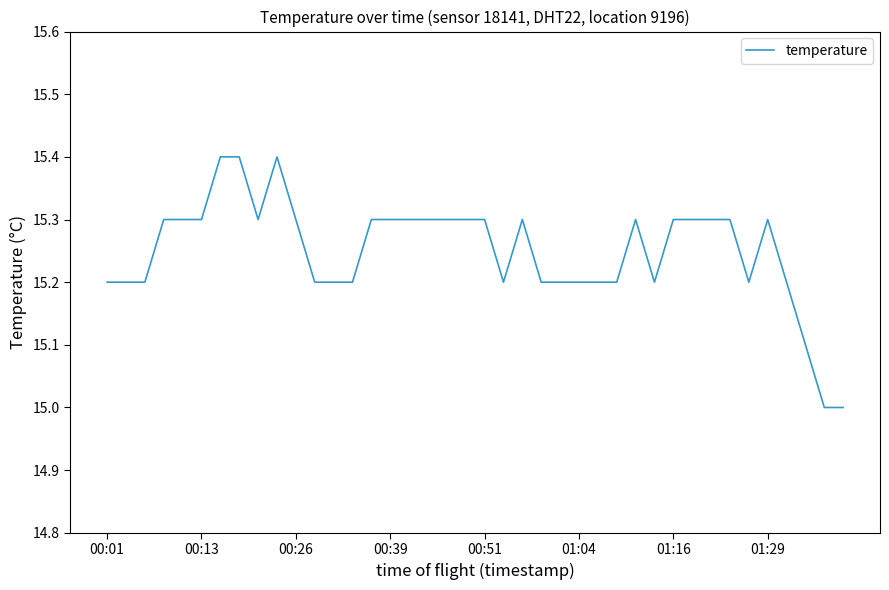

What is the minimum value shown in the chart?

15.0